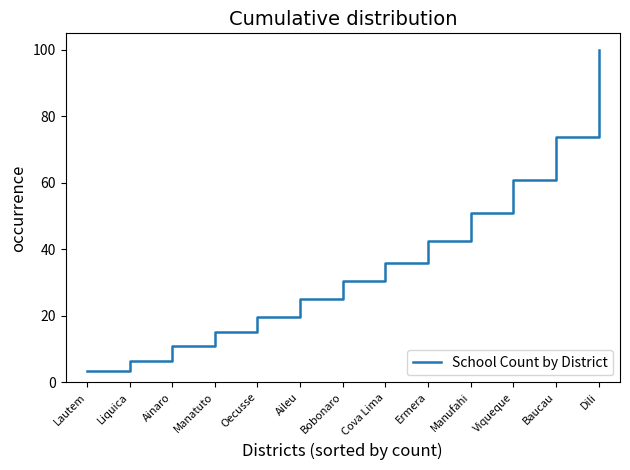

The chart shows a value of 6.0 at Oecusse. True or false?

False